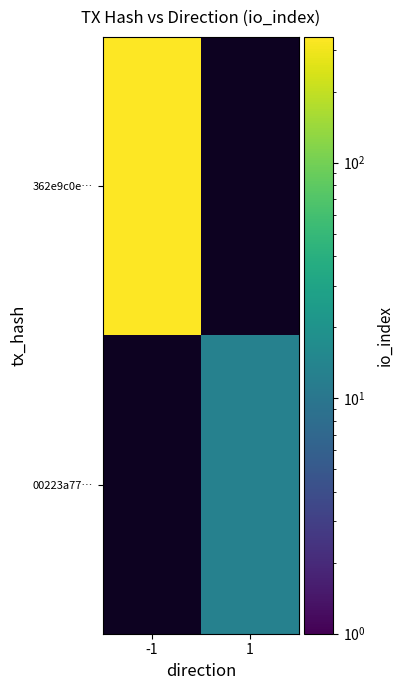

Which category has the highest value across all series?

-1